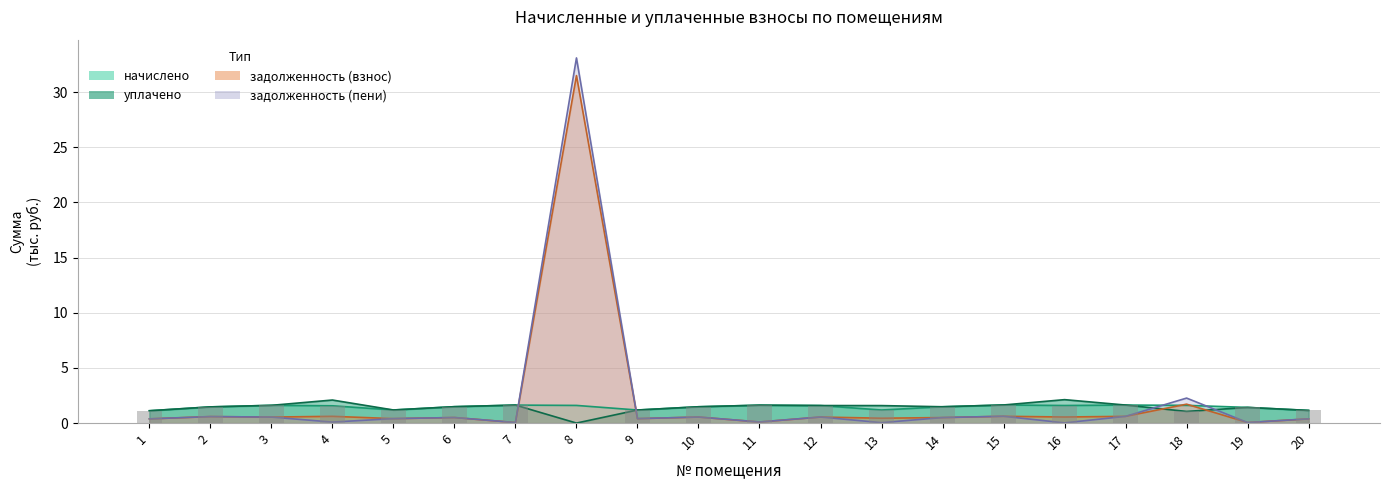

Which category has the highest value across all series?

8